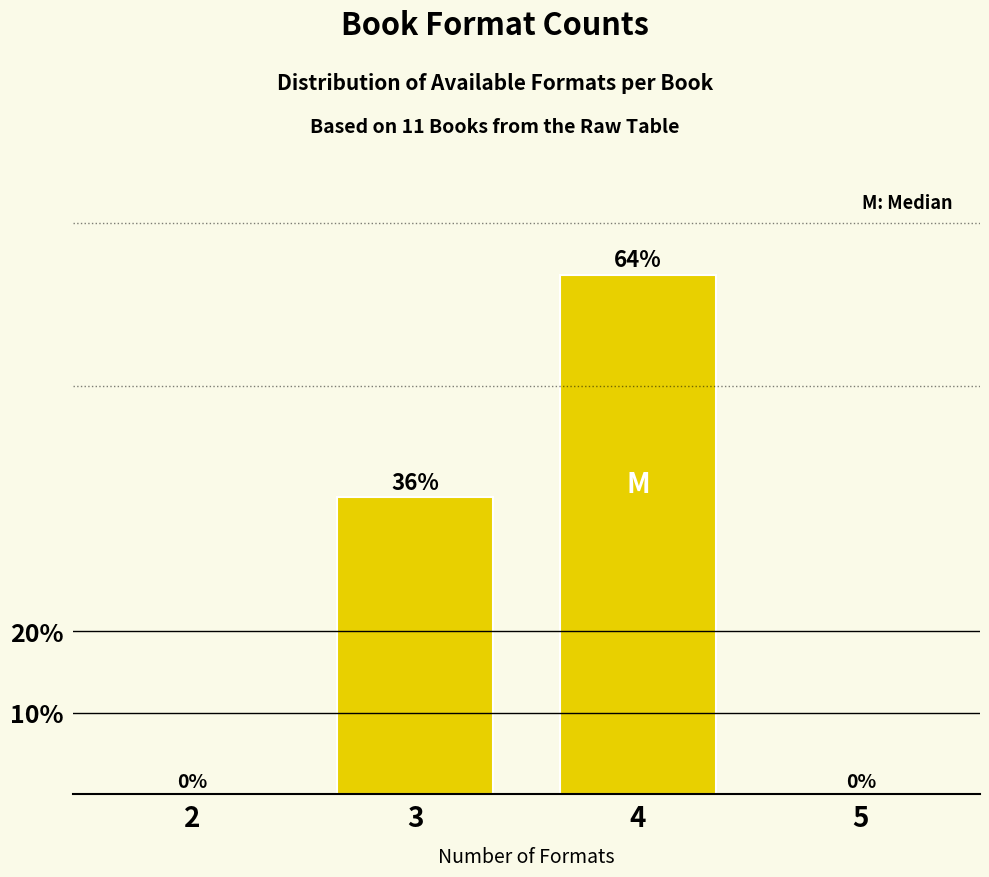

The chart shows a value of 0.0 at 2. True or false?

True